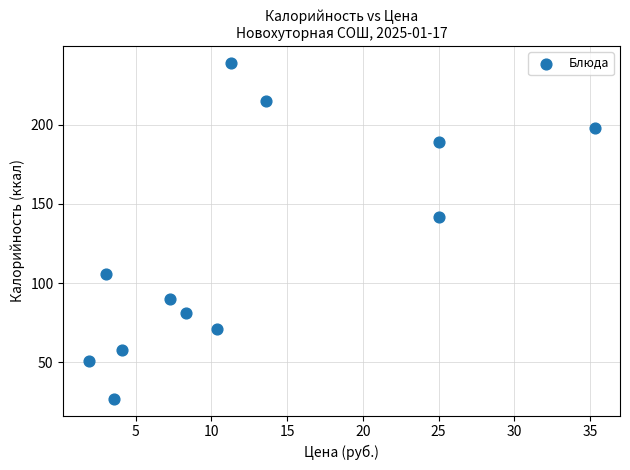

What Y value in the scatter plot is closest to 133?

142